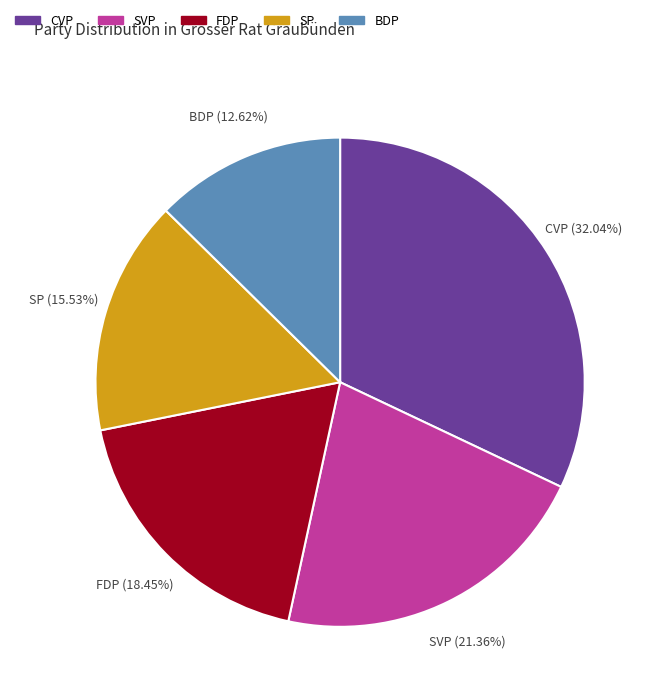

What is the largest slice in the pie chart?

CVP